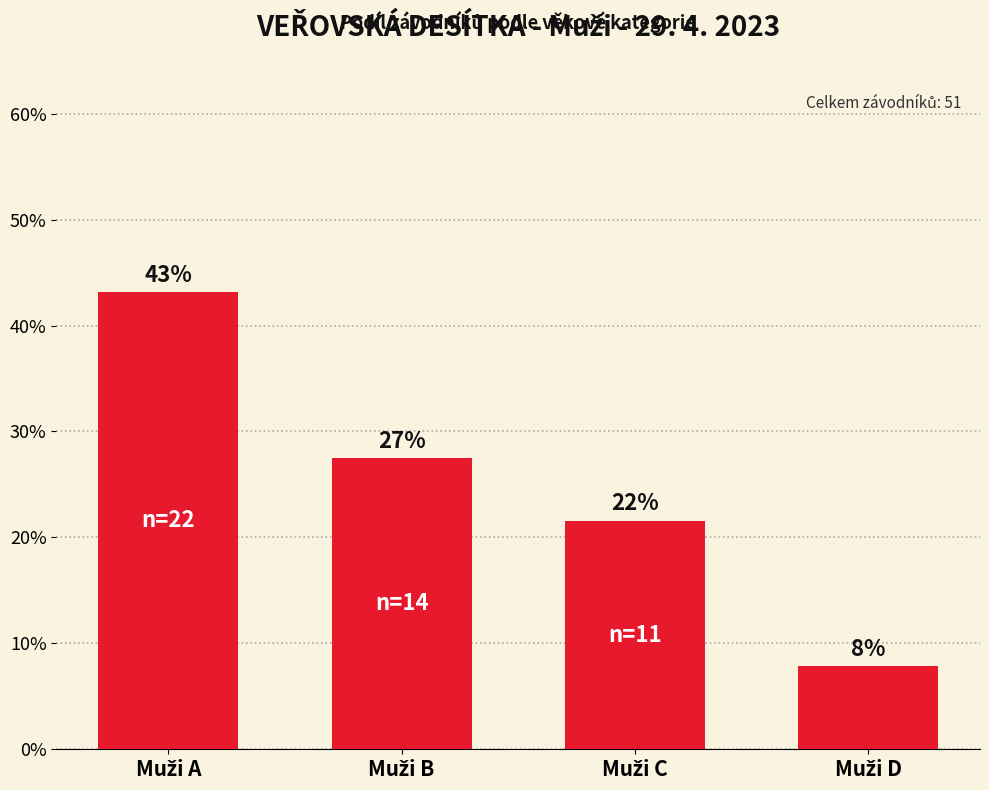

Rank the categories by value from lowest to highest.

Muži D, Muži C, Muži B, Muži A